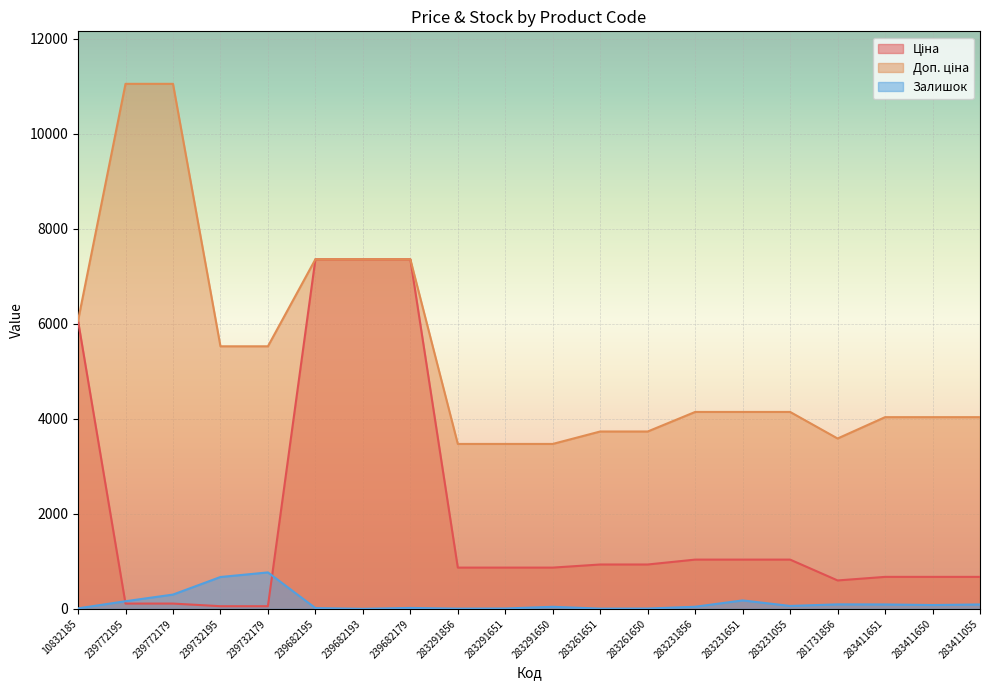

How many lines are shown in the chart?

3